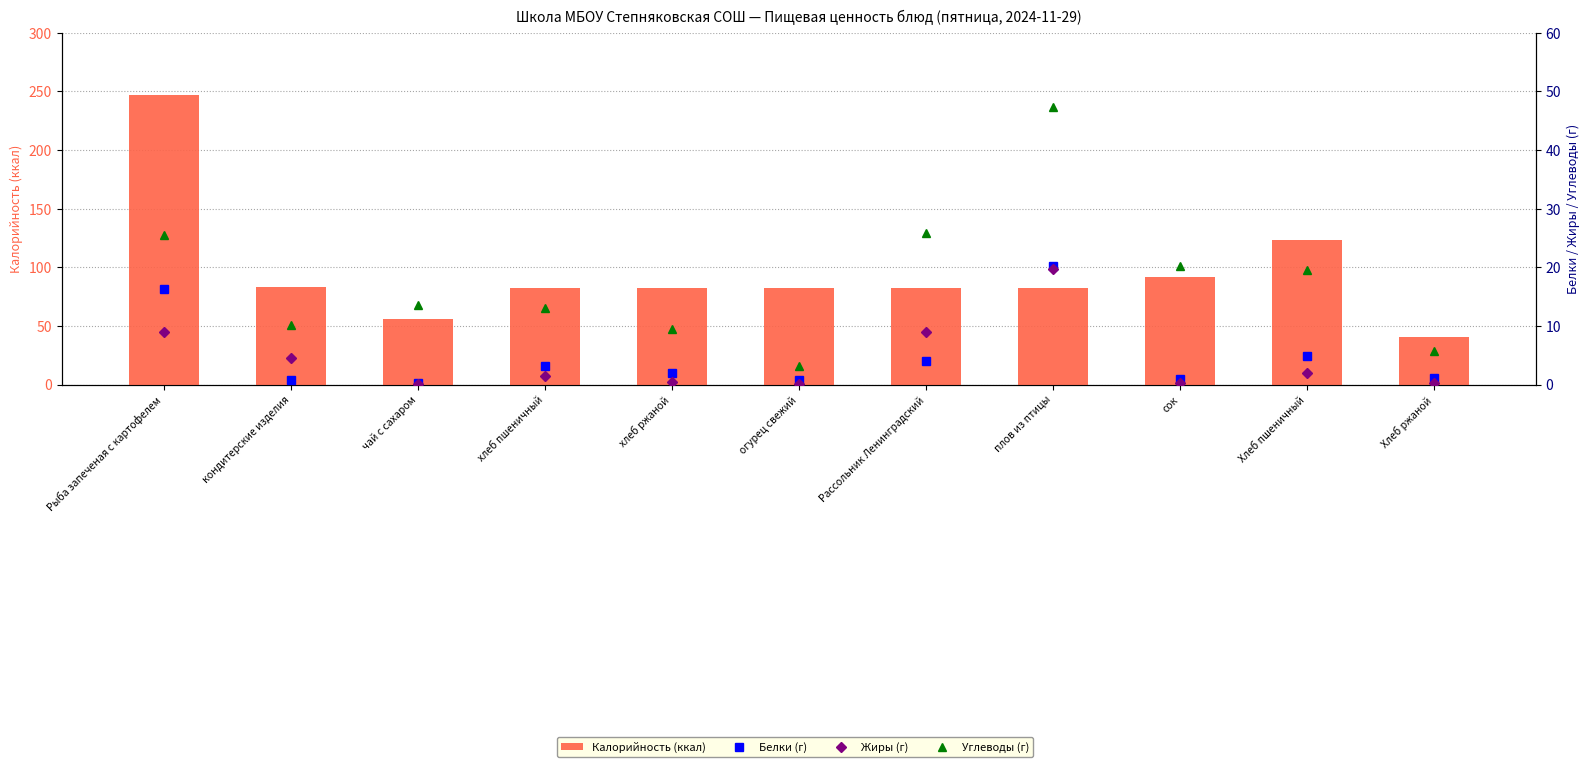

Reading left to right, extract all data points from this chart.

Калорийность (ккал): 247.2	83.5	56.0	82.2	82.2	82.2	82.2	82.2	92.0	123.3	40.2
Белки (г): 16.4	0.7	0.2	3.2	1.9	0.7	4.0	20.2	1.0	4.8	1.1
Жиры (г): 9.0	4.5	0.1	1.4	0.4	0.1	9.0	19.8	0.2	2.0	0.2
Углеводы (г): 25.4	10.1	13.6	13.1	9.4	3.1	25.9	47.4	20.2	19.6	5.7